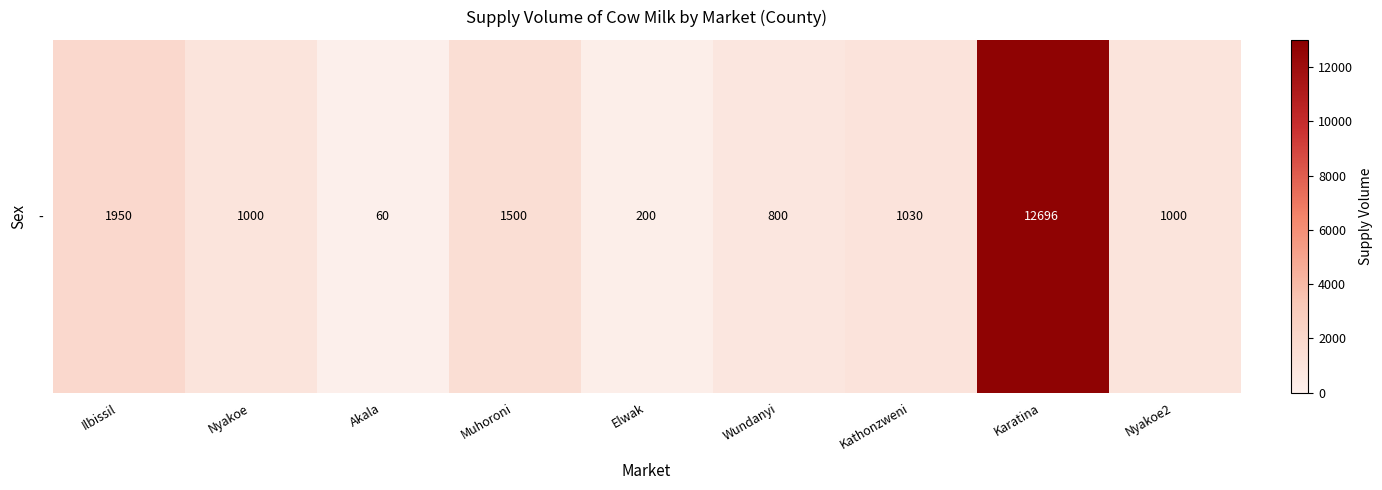

How many categories are shown in the chart?

9